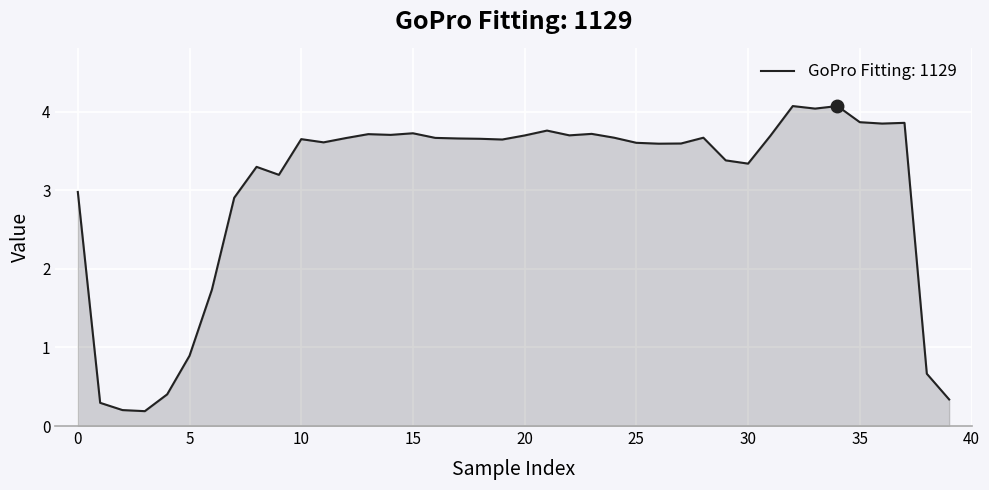

What is the maximum value shown in the chart?

4.1